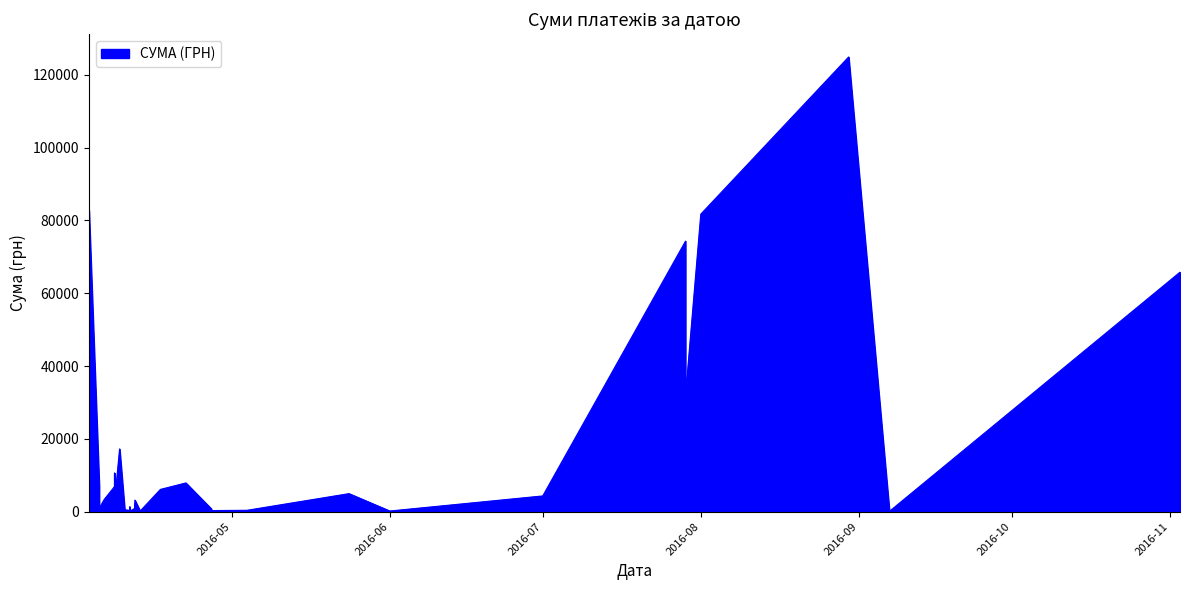

What is the label of the 38th point from the right?

30.08.2016